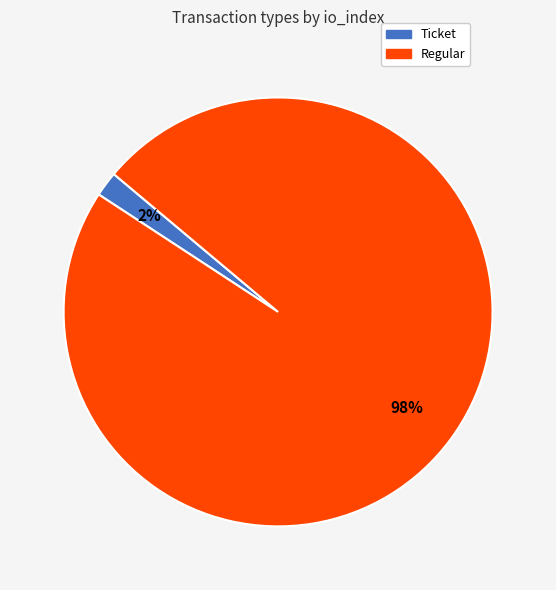

Is there a majority slice in this chart?

Yes